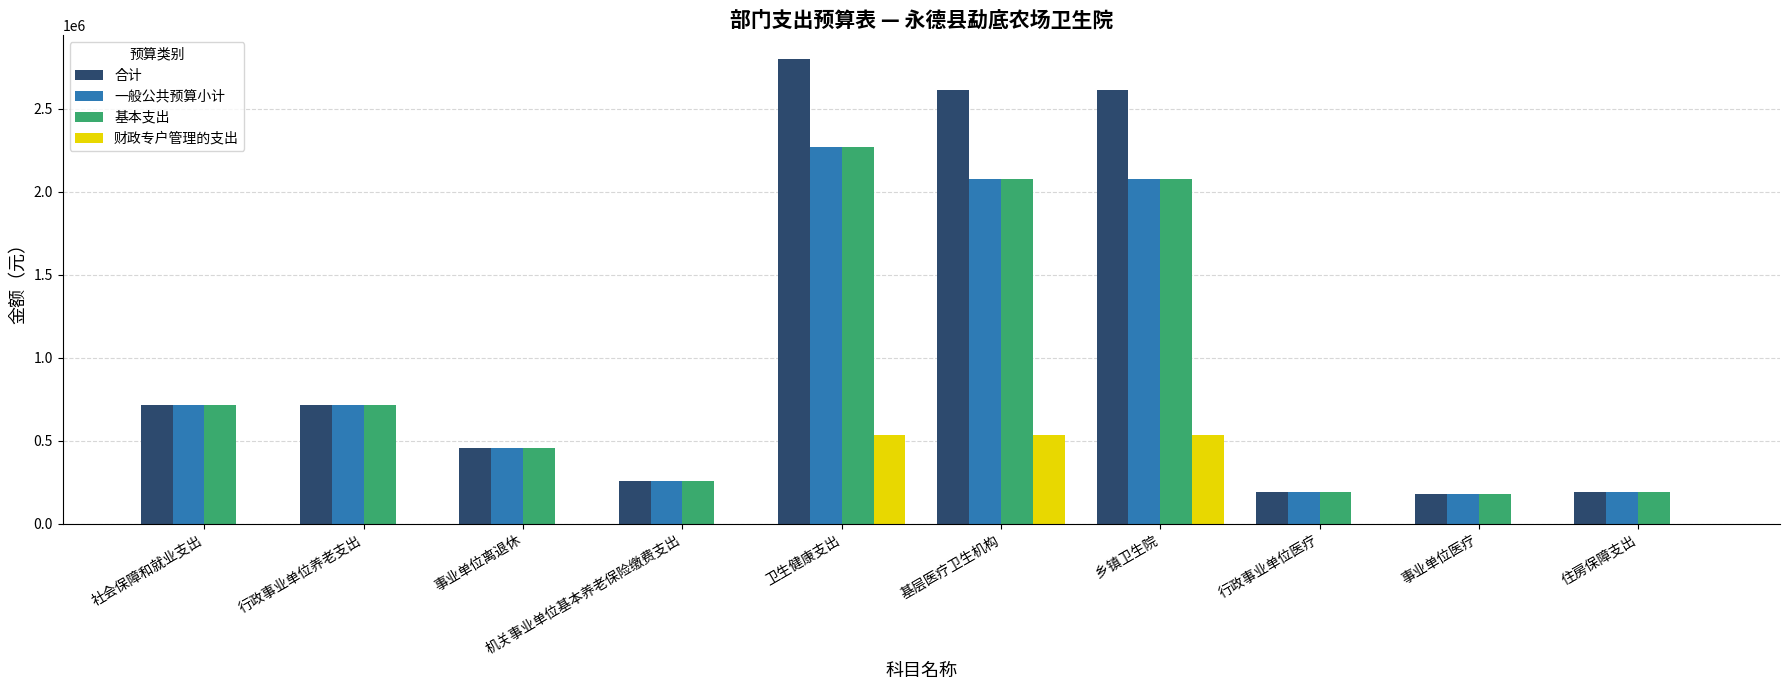

Is the value of 财政专户管理的支出 at 机关事业单位基本养老保险缴费支出 greater than the value of 合计 at 事业单位离退休?

No